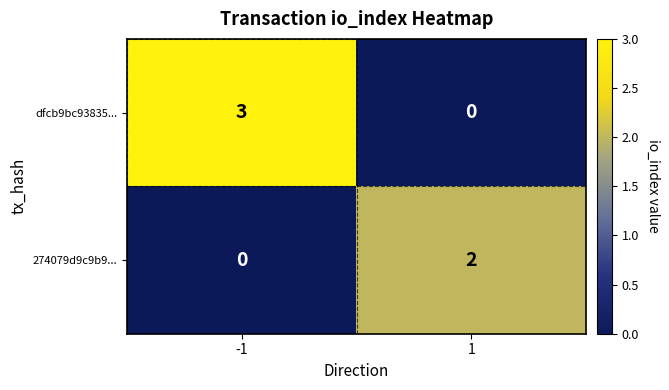

List the series in order of their peak value, lowest first.

274079d9c9b9..., dfcb9bc93835...